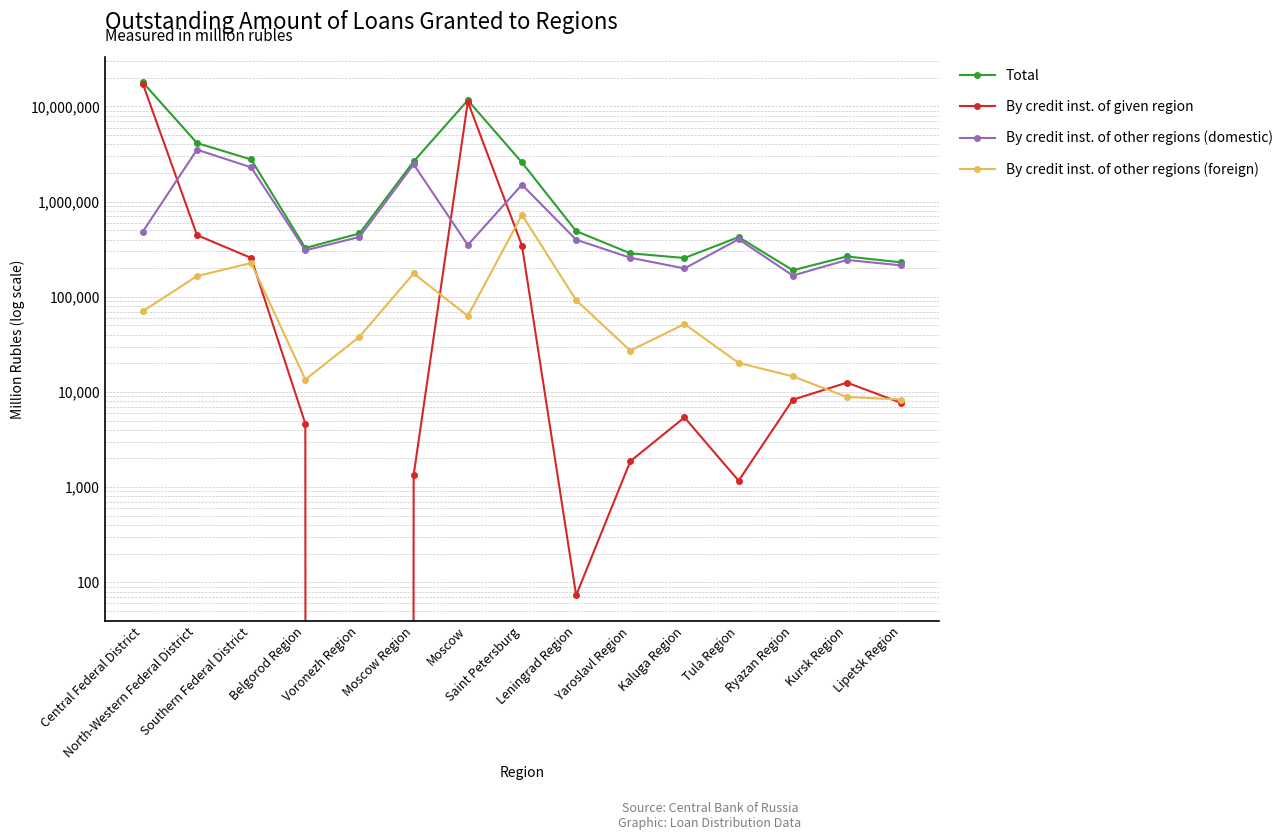

What is the average value of the Total series?

2970408